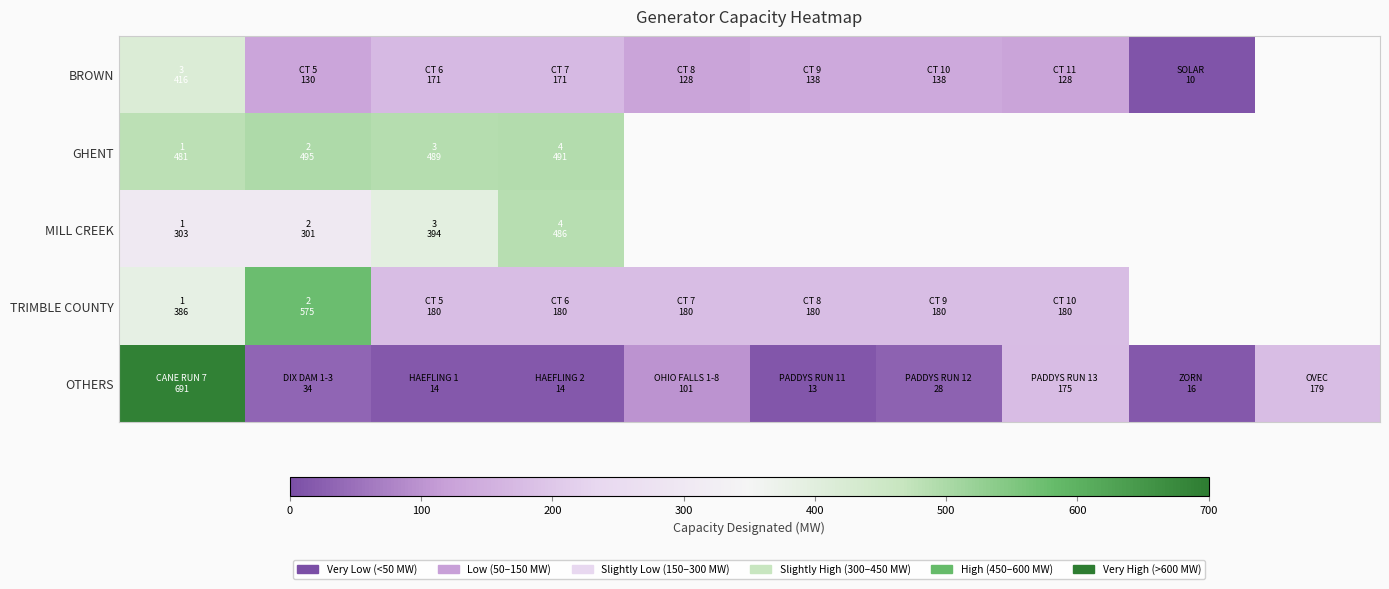

At how many categories does at least one series exceed 33?

9